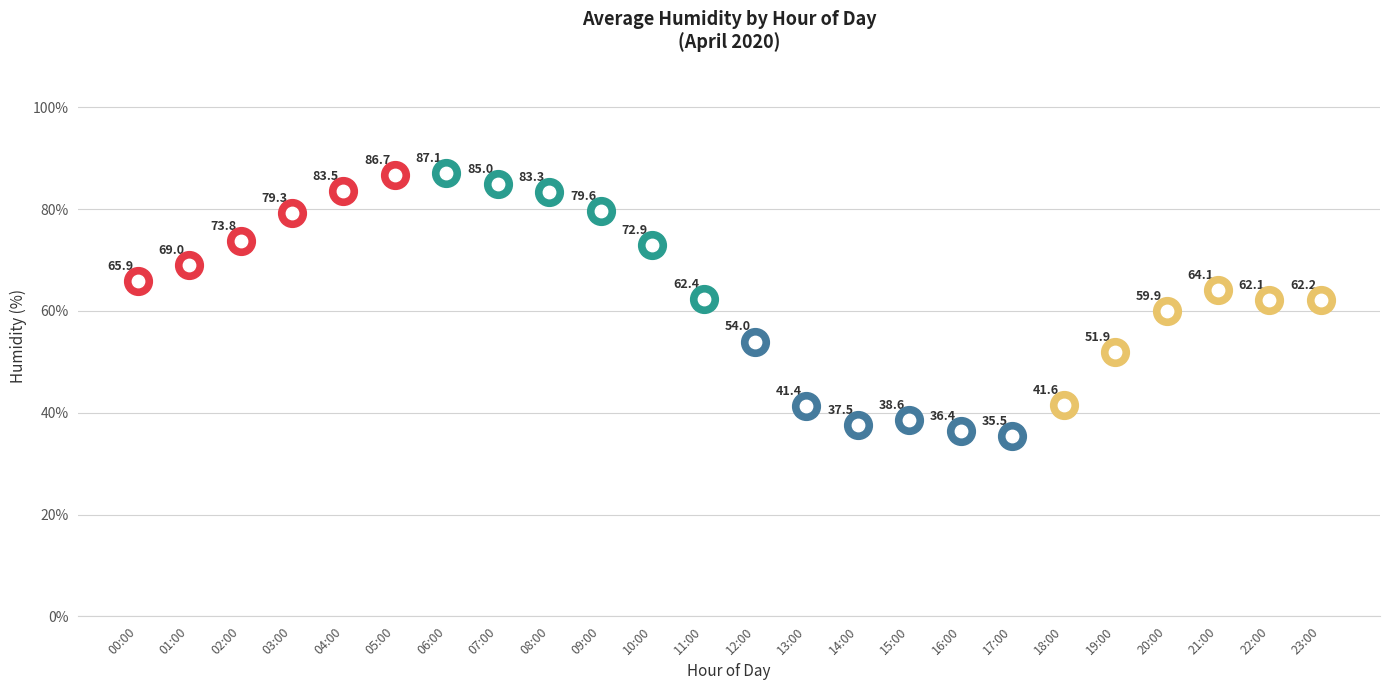

What is the change in value from 14:00 to 19:00?

+14.4